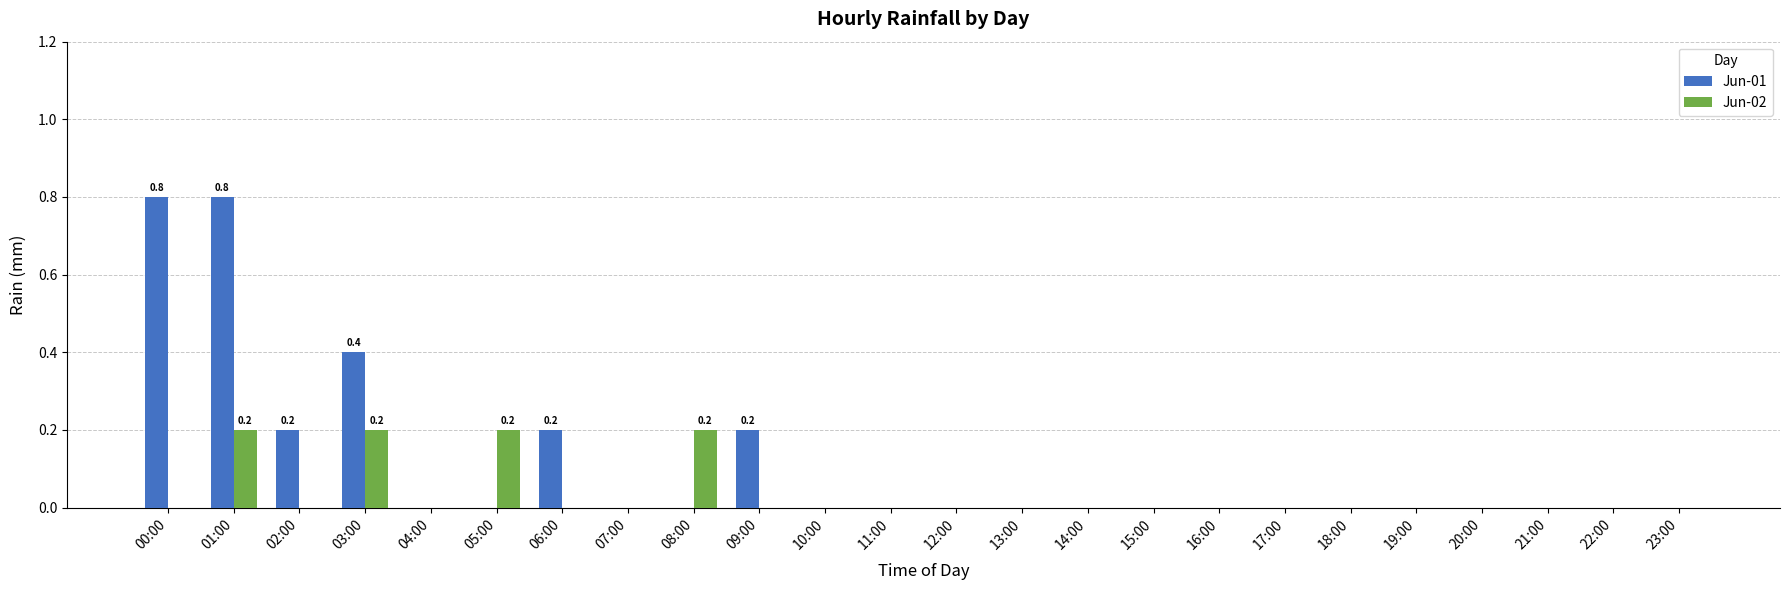

Count the number of categories in the chart.

24